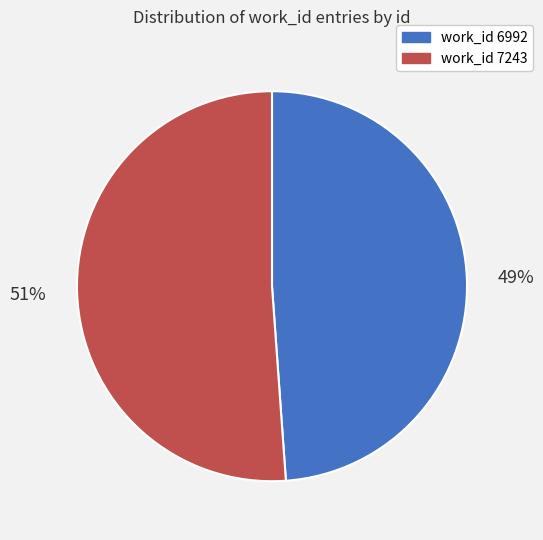

Count the number of slices in the pie.

2